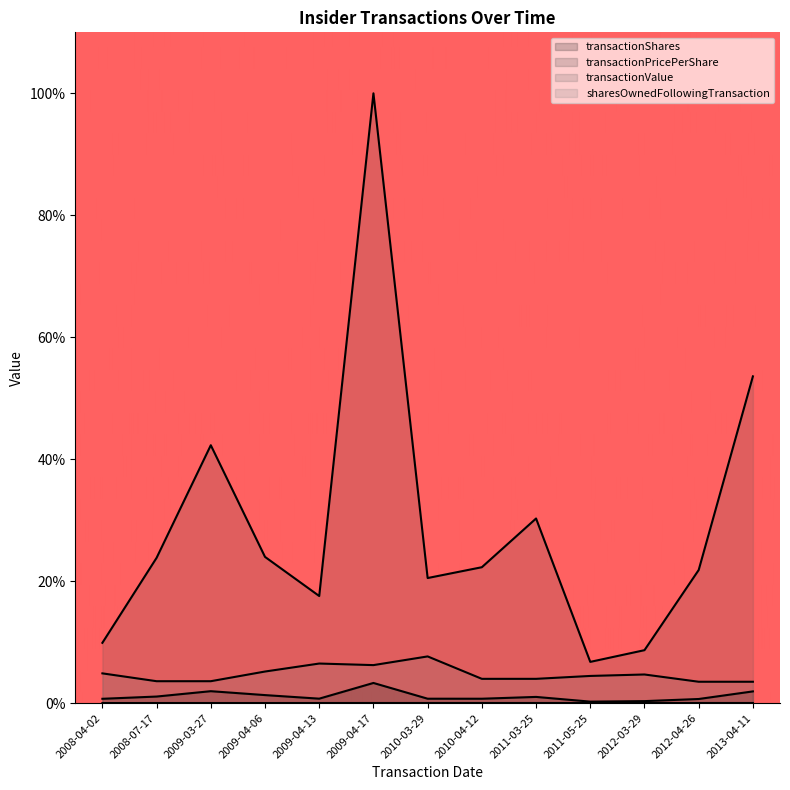

Does the chart display data point markers on the line(s)?

No